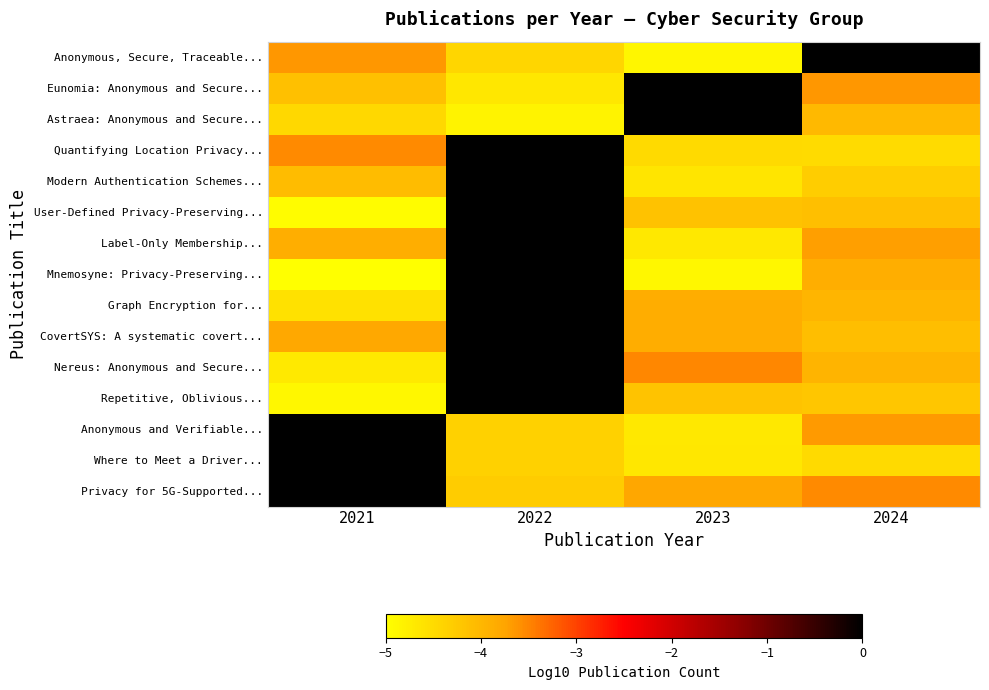

At how many categories does at least one series exceed -3?

4